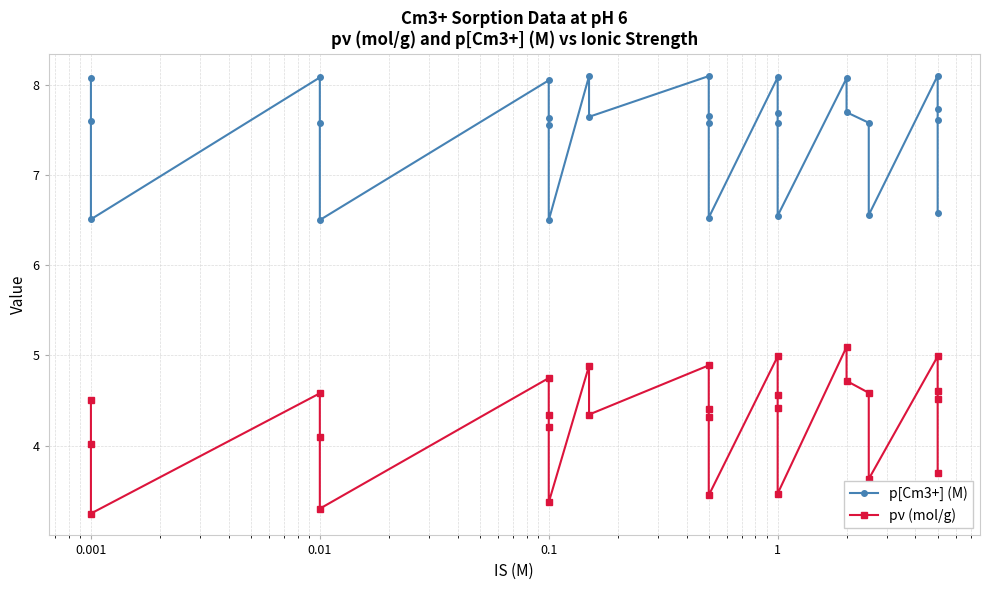

Rank the series by their average value, from lowest to highest.

pν (mol/g), p[Cm3+] (M)